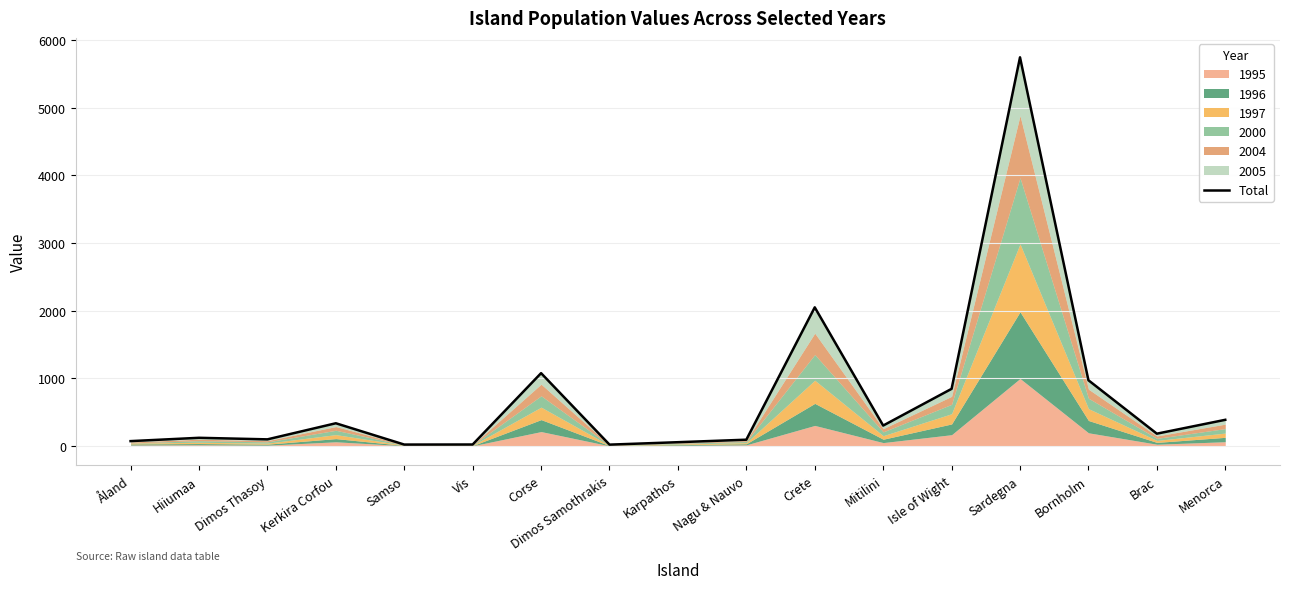

What is the difference between the maximum and minimum values?

5727